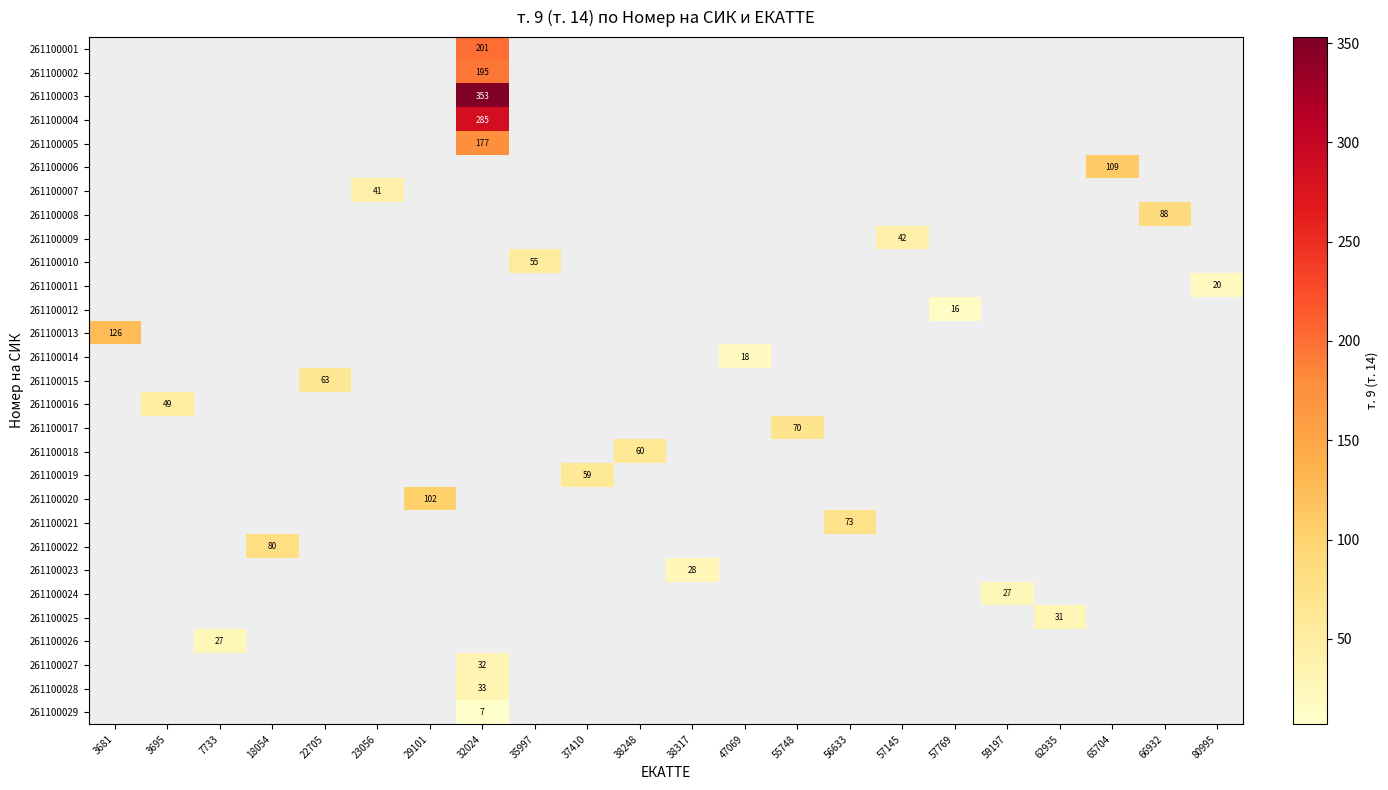

Which label corresponds to the smallest value in the chart?

32024